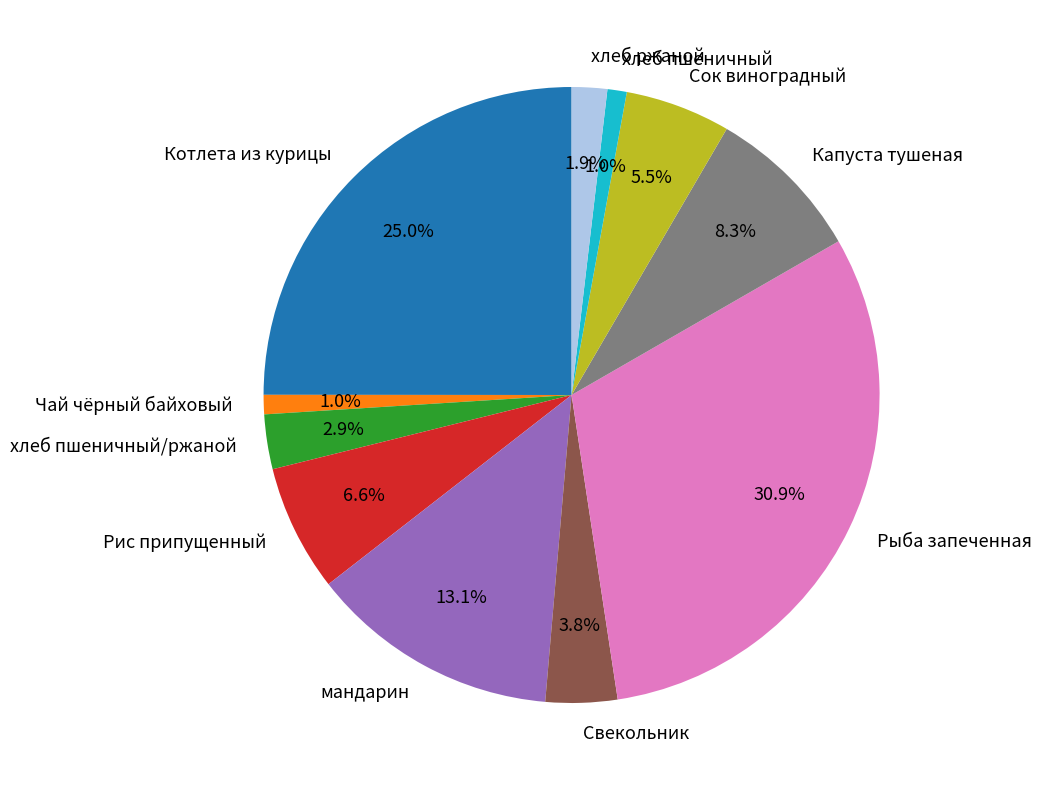

How many segments does this pie chart have?

11